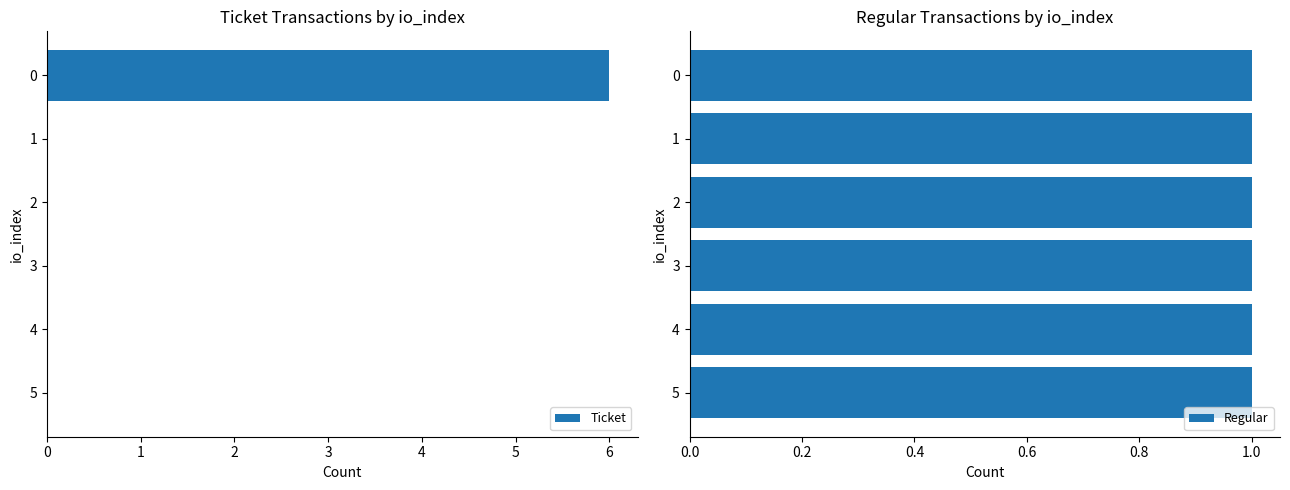

Between 2 and 1, which is larger?

2